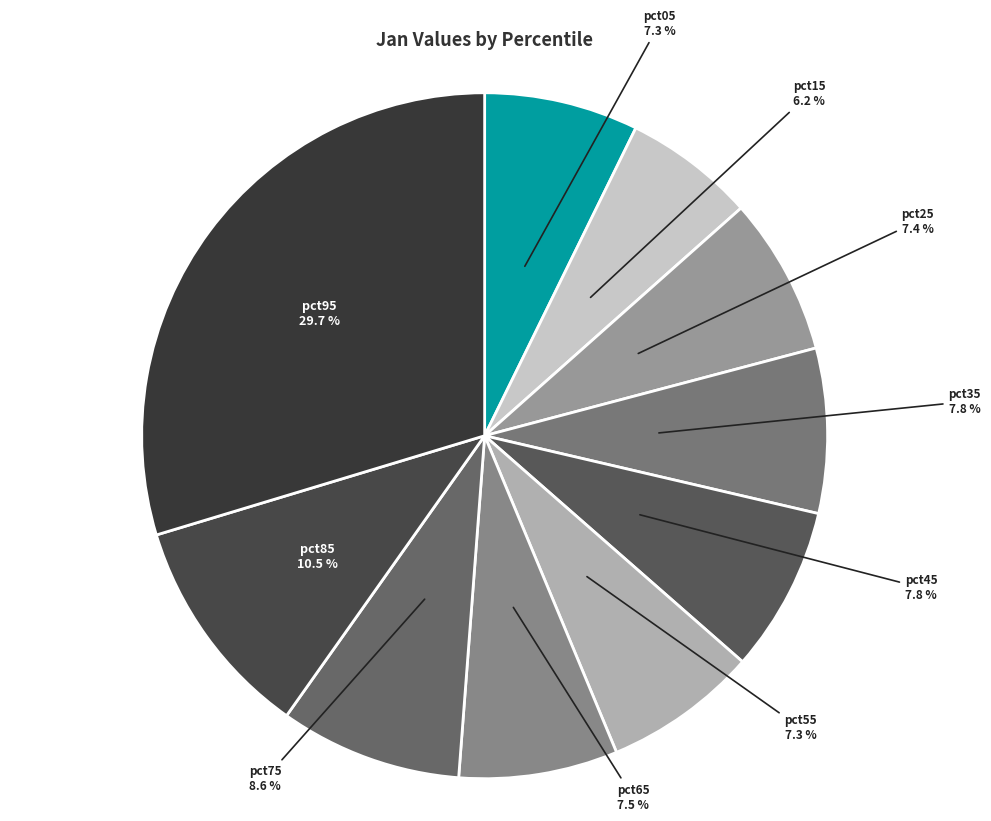

Do pct05 and pct55 together represent more than half of the pie?

No